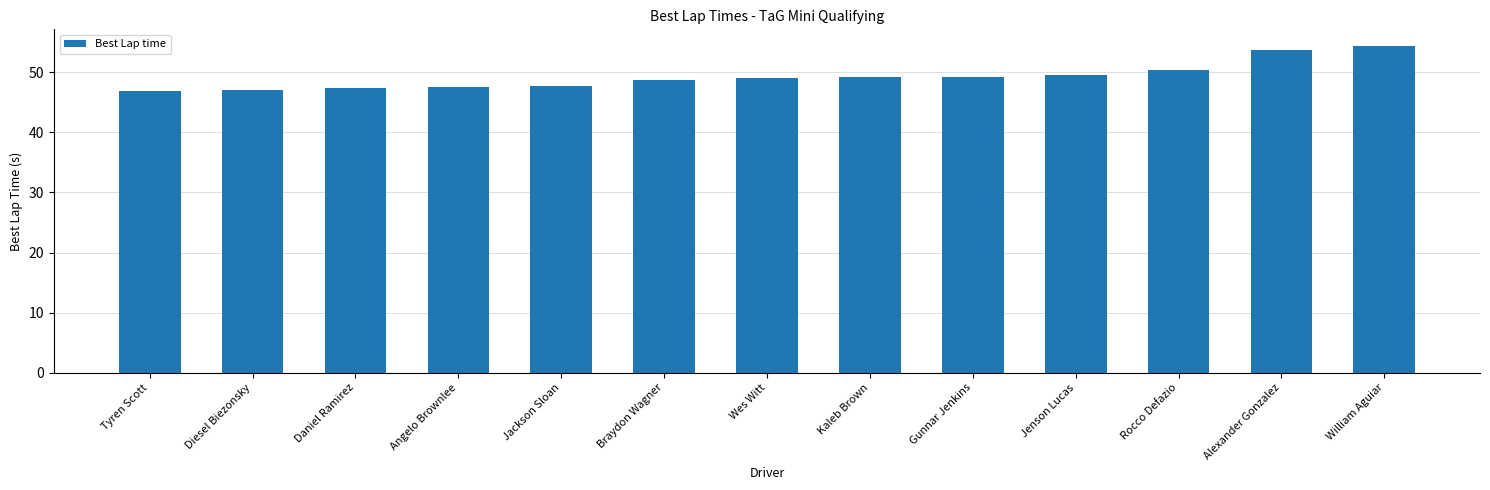

At which category does the chart reach its peak across all series?

William Aguiar